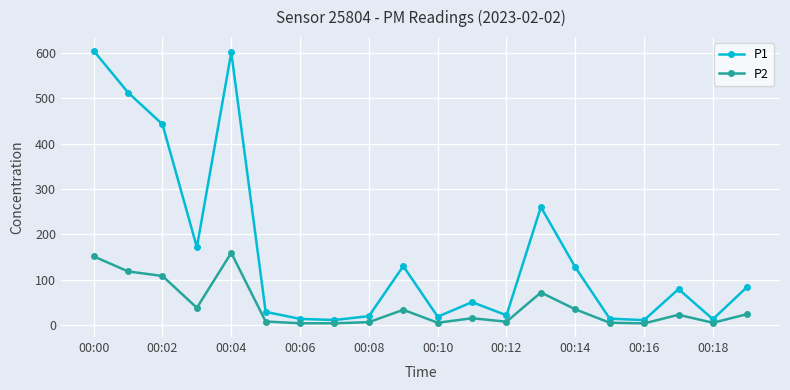

What is the greatest value displayed?

604.7